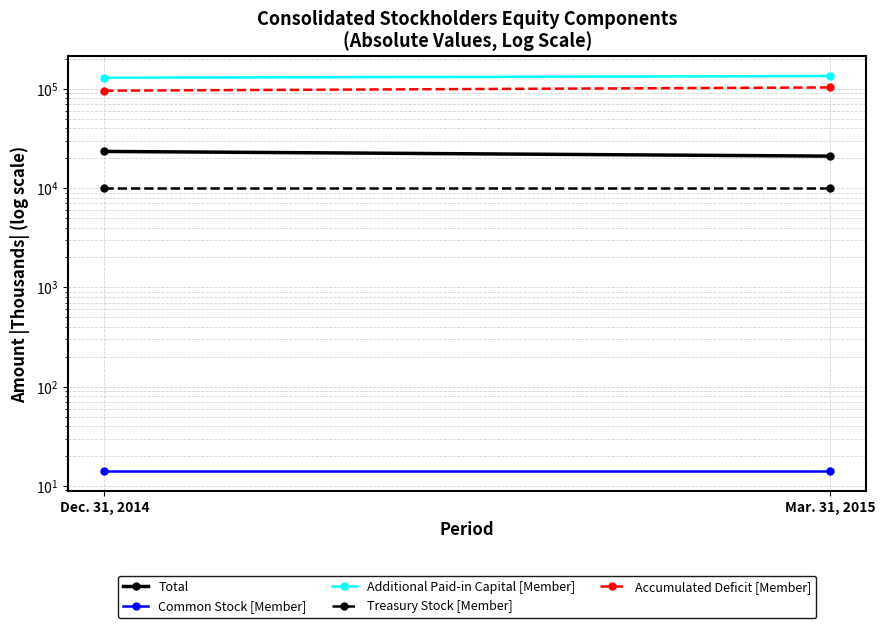

Which series has the largest total across all categories?

Additional Paid-in Capital [Member]